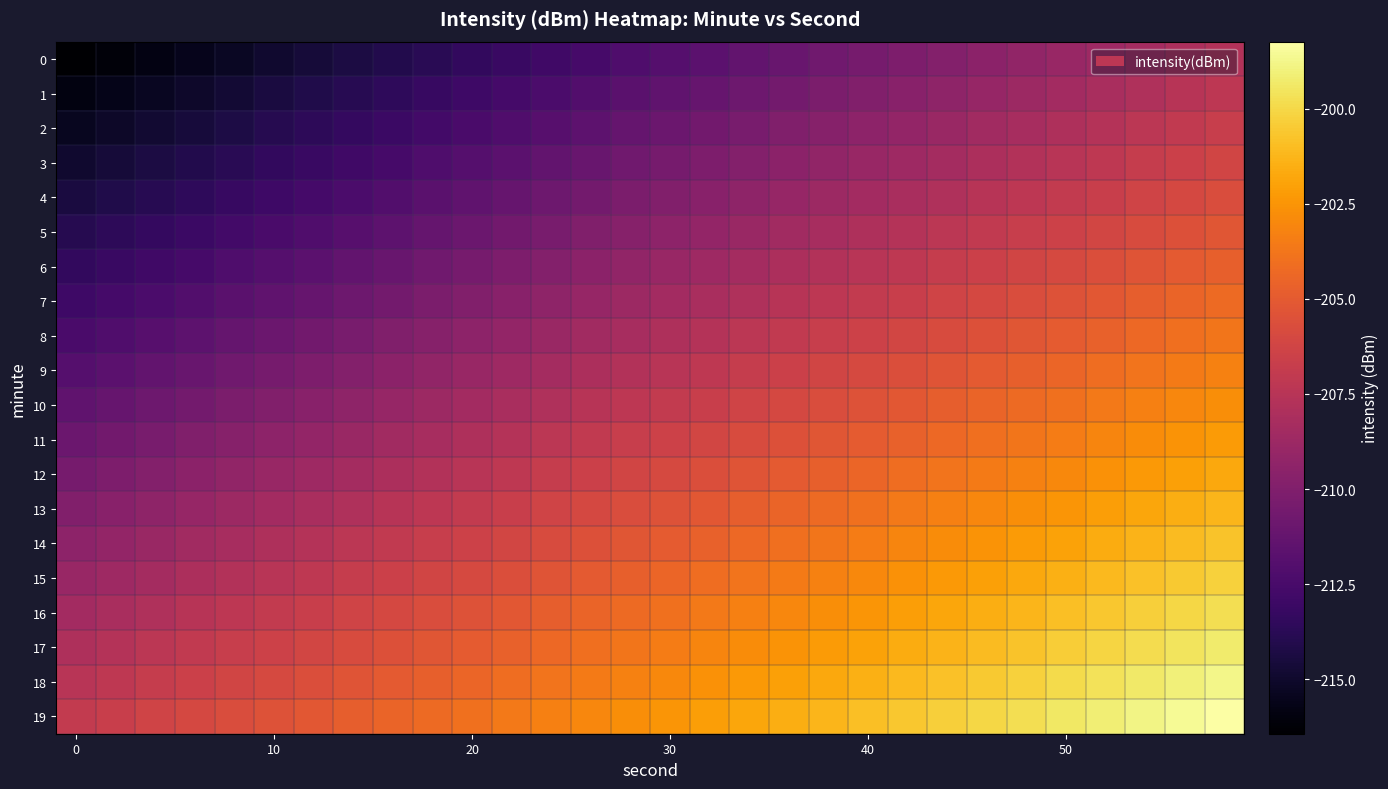

Reading left to right, extract all data points from this chart.

0: -216.4	-216.1	-215.8	-215.5	-215.2	-214.9	-214.6	-214.3	-214.0	-213.7	-213.4	-213.1	-212.8	-212.5	-212.2	-211.9	-211.6	-211.3	-211.0	-210.7	-210.4	-210.1	-209.8	-209.5	-209.2	-208.9	-208.6	-208.3	-208.0	-207.7
1: -215.9	-215.6	-215.3	-215.0	-214.7	-214.4	-214.1	-213.8	-213.5	-213.2	-212.9	-212.6	-212.3	-212.0	-211.7	-211.4	-211.1	-210.8	-210.5	-210.2	-209.9	-209.6	-209.3	-209.0	-208.7	-208.4	-208.1	-207.8	-207.5	-207.2
2: -215.4	-215.1	-214.8	-214.5	-214.2	-213.9	-213.6	-213.3	-213.0	-212.7	-212.4	-212.1	-211.8	-211.5	-211.2	-210.9	-210.6	-210.3	-210.0	-209.7	-209.4	-209.1	-208.8	-208.5	-208.2	-207.9	-207.6	-207.3	-207.0	-206.7
3: -214.9	-214.6	-214.3	-214.0	-213.7	-213.4	-213.1	-212.8	-212.5	-212.2	-211.9	-211.6	-211.3	-211.0	-210.7	-210.4	-210.1	-209.8	-209.5	-209.2	-208.9	-208.6	-208.3	-208.0	-207.7	-207.4	-207.1	-206.8	-206.5	-206.2
4: -214.4	-214.1	-213.8	-213.5	-213.2	-212.9	-212.6	-212.3	-212.0	-211.7	-211.4	-211.1	-210.8	-210.5	-210.2	-209.9	-209.6	-209.3	-209.0	-208.7	-208.4	-208.1	-207.8	-207.5	-207.2	-206.9	-206.6	-206.3	-206.0	-205.7
5: -213.9	-213.6	-213.3	-213.0	-212.7	-212.4	-212.1	-211.8	-211.5	-211.2	-210.9	-210.6	-210.3	-210.0	-209.7	-209.4	-209.1	-208.8	-208.5	-208.2	-207.9	-207.6	-207.3	-207.0	-206.7	-206.4	-206.1	-205.8	-205.5	-205.2
6: -213.4	-213.1	-212.8	-212.5	-212.2	-211.9	-211.6	-211.3	-211.0	-210.7	-210.4	-210.1	-209.8	-209.5	-209.2	-208.9	-208.6	-208.3	-208.0	-207.7	-207.4	-207.1	-206.8	-206.5	-206.2	-205.9	-205.6	-205.3	-205.0	-204.7
7: -212.9	-212.6	-212.3	-212.0	-211.7	-211.4	-211.1	-210.8	-210.5	-210.2	-209.9	-209.6	-209.3	-209.0	-208.7	-208.4	-208.1	-207.8	-207.5	-207.2	-206.9	-206.6	-206.3	-206.0	-205.7	-205.4	-205.1	-204.8	-204.5	-204.2
8: -212.4	-212.1	-211.8	-211.5	-211.2	-210.9	-210.6	-210.3	-210.0	-209.7	-209.4	-209.1	-208.8	-208.5	-208.2	-207.9	-207.6	-207.3	-207.0	-206.7	-206.4	-206.1	-205.8	-205.5	-205.2	-204.9	-204.6	-204.3	-204.0	-203.7
9: -211.9	-211.6	-211.3	-211.0	-210.7	-210.4	-210.1	-209.8	-209.5	-209.2	-208.9	-208.6	-208.3	-208.0	-207.7	-207.4	-207.1	-206.8	-206.5	-206.2	-205.9	-205.6	-205.3	-205.0	-204.7	-204.4	-204.1	-203.8	-203.5	-203.2
10: -211.4	-211.1	-210.8	-210.5	-210.2	-209.9	-209.6	-209.3	-209.0	-208.7	-208.4	-208.1	-207.8	-207.5	-207.2	-206.9	-206.6	-206.3	-206.0	-205.7	-205.4	-205.1	-204.8	-204.5	-204.2	-203.9	-203.6	-203.3	-203.0	-202.7
11: -210.9	-210.6	-210.3	-210.0	-209.7	-209.4	-209.1	-208.8	-208.5	-208.2	-207.9	-207.6	-207.3	-207.0	-206.7	-206.4	-206.1	-205.8	-205.5	-205.2	-204.9	-204.6	-204.3	-204.0	-203.7	-203.4	-203.1	-202.8	-202.5	-202.2
12: -210.4	-210.1	-209.8	-209.5	-209.2	-208.9	-208.6	-208.3	-208.0	-207.7	-207.4	-207.1	-206.8	-206.5	-206.2	-205.9	-205.6	-205.3	-205.0	-204.7	-204.4	-204.1	-203.8	-203.5	-203.2	-202.9	-202.6	-202.3	-202.0	-201.7
13: -209.9	-209.6	-209.3	-209.0	-208.7	-208.4	-208.1	-207.8	-207.5	-207.2	-206.9	-206.6	-206.3	-206.0	-205.7	-205.4	-205.1	-204.8	-204.5	-204.2	-203.9	-203.6	-203.3	-203.0	-202.7	-202.4	-202.1	-201.8	-201.5	-201.2
14: -209.4	-209.1	-208.8	-208.5	-208.2	-207.9	-207.6	-207.3	-207.0	-206.7	-206.4	-206.1	-205.8	-205.5	-205.2	-204.9	-204.6	-204.3	-204.0	-203.7	-203.4	-203.1	-202.8	-202.5	-202.2	-201.9	-201.6	-201.3	-201.0	-200.7
15: -208.9	-208.6	-208.3	-208.0	-207.7	-207.4	-207.1	-206.8	-206.5	-206.2	-205.9	-205.6	-205.3	-205.0	-204.7	-204.4	-204.1	-203.8	-203.5	-203.2	-202.9	-202.6	-202.3	-202.0	-201.7	-201.4	-201.1	-200.8	-200.5	-200.2
16: -208.4	-208.1	-207.8	-207.5	-207.2	-206.9	-206.6	-206.3	-206.0	-205.7	-205.4	-205.1	-204.8	-204.5	-204.2	-203.9	-203.6	-203.3	-203.0	-202.7	-202.4	-202.1	-201.8	-201.5	-201.2	-200.9	-200.6	-200.3	-200.0	-199.7
17: -207.9	-207.6	-207.3	-207.0	-206.7	-206.4	-206.1	-205.8	-205.5	-205.2	-204.9	-204.6	-204.3	-204.0	-203.7	-203.4	-203.1	-202.8	-202.5	-202.2	-201.9	-201.6	-201.3	-201.0	-200.7	-200.4	-200.1	-199.8	-199.5	-199.2
18: -207.4	-207.1	-206.8	-206.5	-206.2	-205.9	-205.6	-205.3	-205.0	-204.7	-204.4	-204.1	-203.8	-203.5	-203.2	-202.9	-202.6	-202.3	-202.0	-201.7	-201.4	-201.1	-200.8	-200.5	-200.2	-199.9	-199.6	-199.3	-199.0	-198.7
19: -206.9	-206.6	-206.3	-206.0	-205.7	-205.4	-205.1	-204.8	-204.5	-204.2	-203.9	-203.6	-203.3	-203.0	-202.7	-202.4	-202.1	-201.8	-201.5	-201.2	-200.9	-200.6	-200.3	-200.0	-199.7	-199.4	-199.1	-198.8	-198.5	-198.2